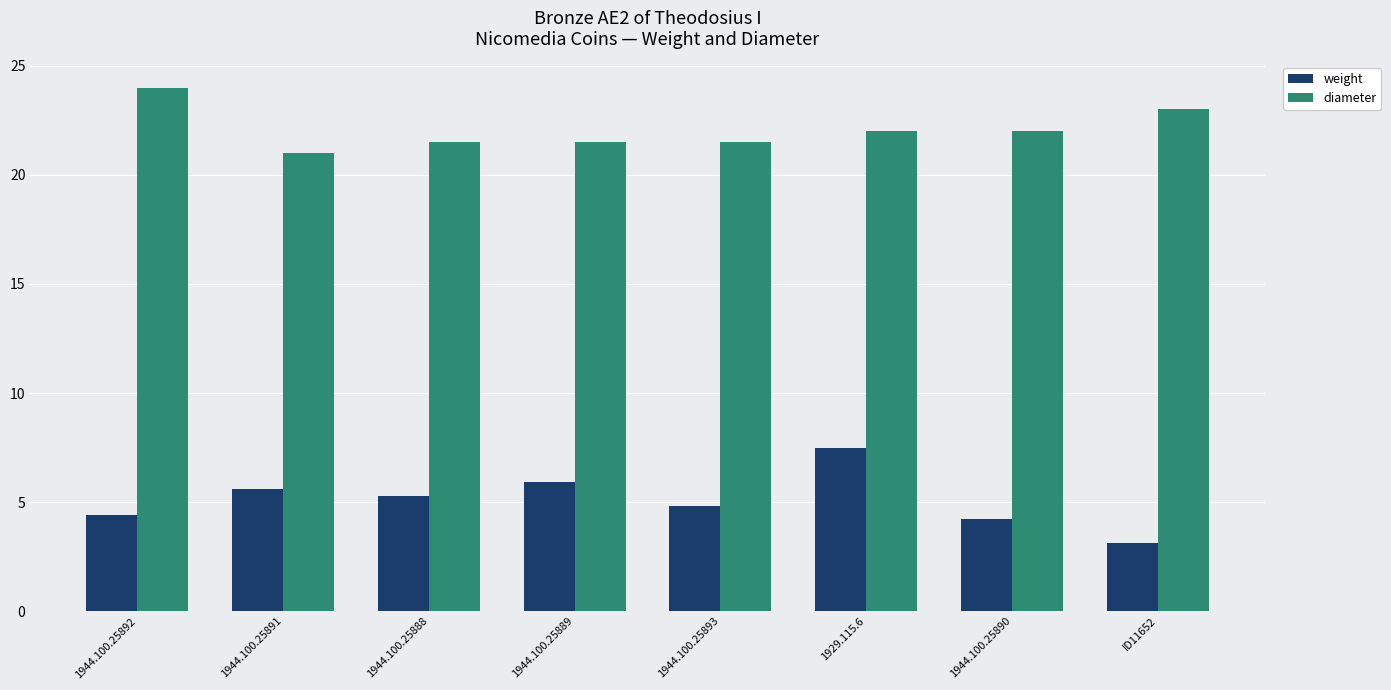

What is the sum of the weight values at 1944.100.25890 and 1944.100.25892?

8.6